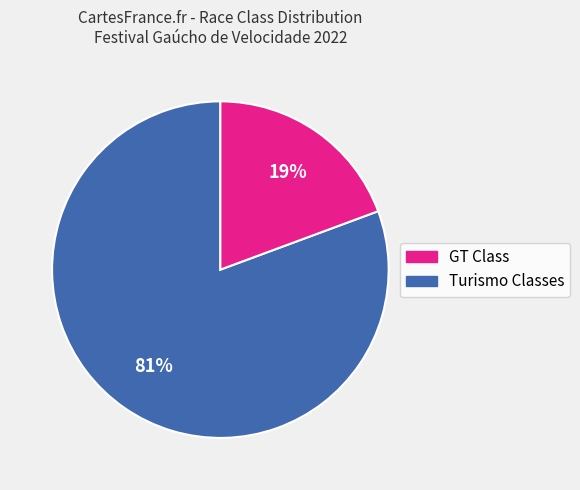

Does any single category account for the majority?

Yes